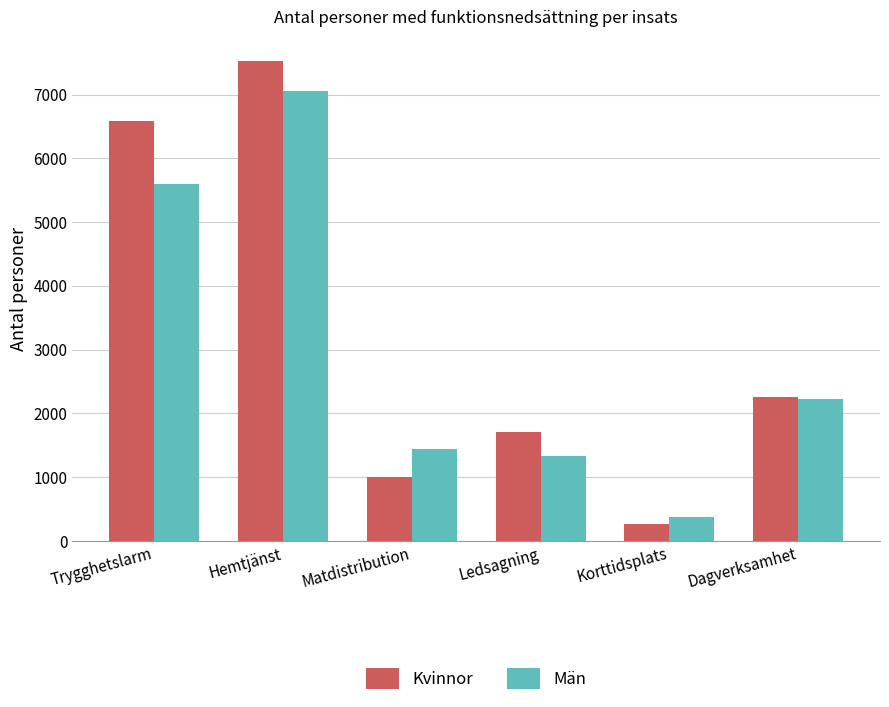

Reading left to right, list all the values displayed in this chart.

Kvinnor: 6589	7531	1000	1704	259	2249
Män: 5598	7061	1432	1322	366	2217